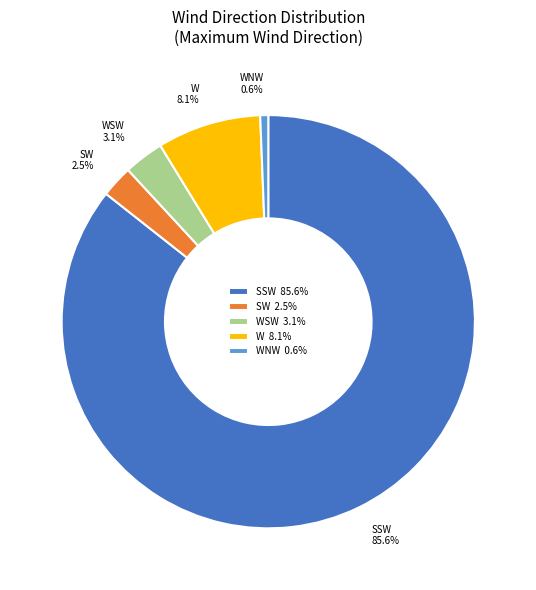

Does any single category account for the majority?

Yes